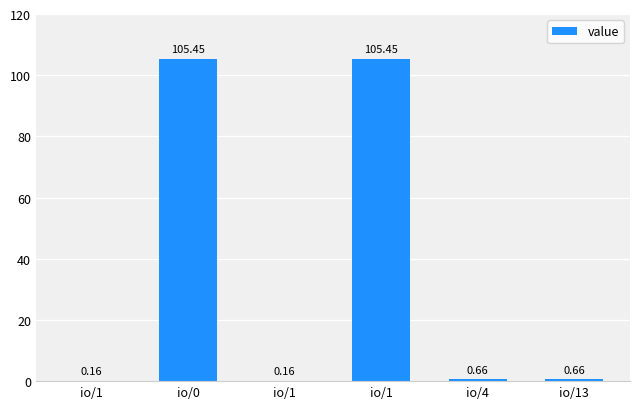

What is the label of the 4th bar from the right?

io/1